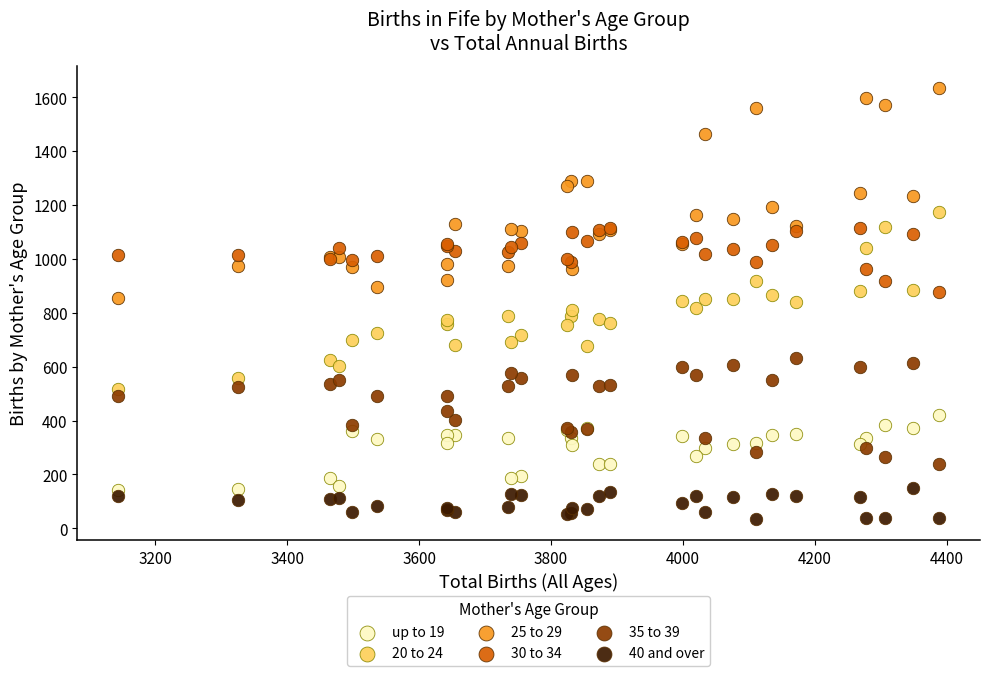

Which series reaches the maximum Y coordinate?

25 to 29